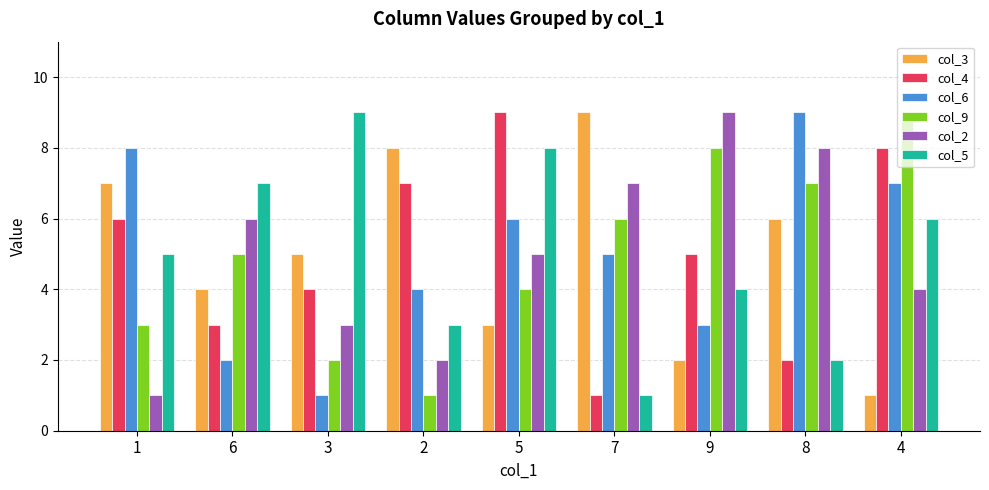

The value of col_9 at 2 is 2. True or false?

False